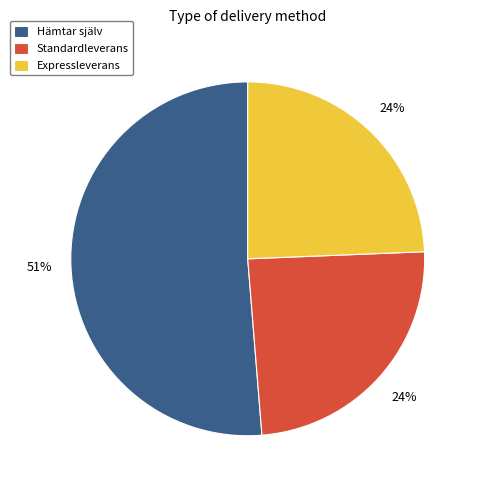

How many segments does this pie chart have?

3